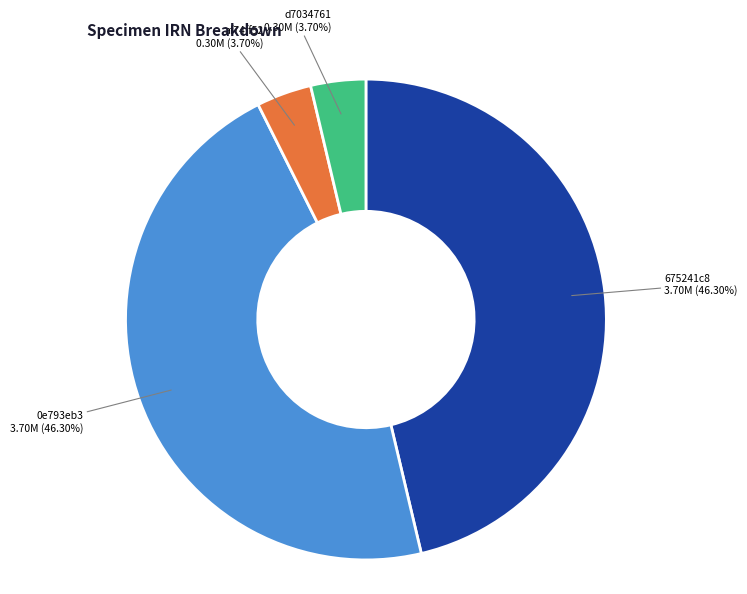

To the nearest percent, what is the difference between the largest and smallest slice percentages?

43%